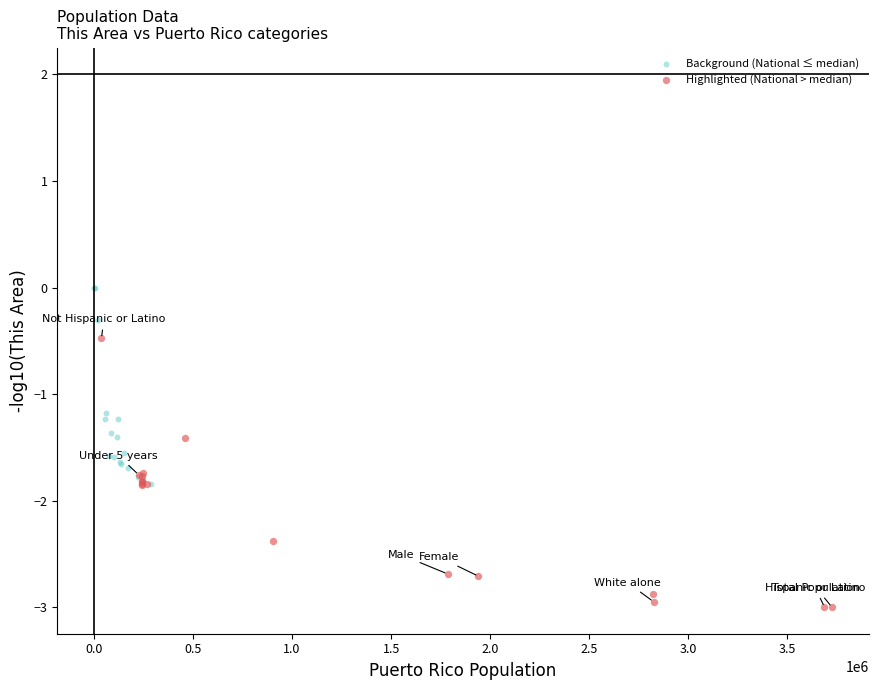

Which series contains the lowest Y value?

Highlighted (National > median)